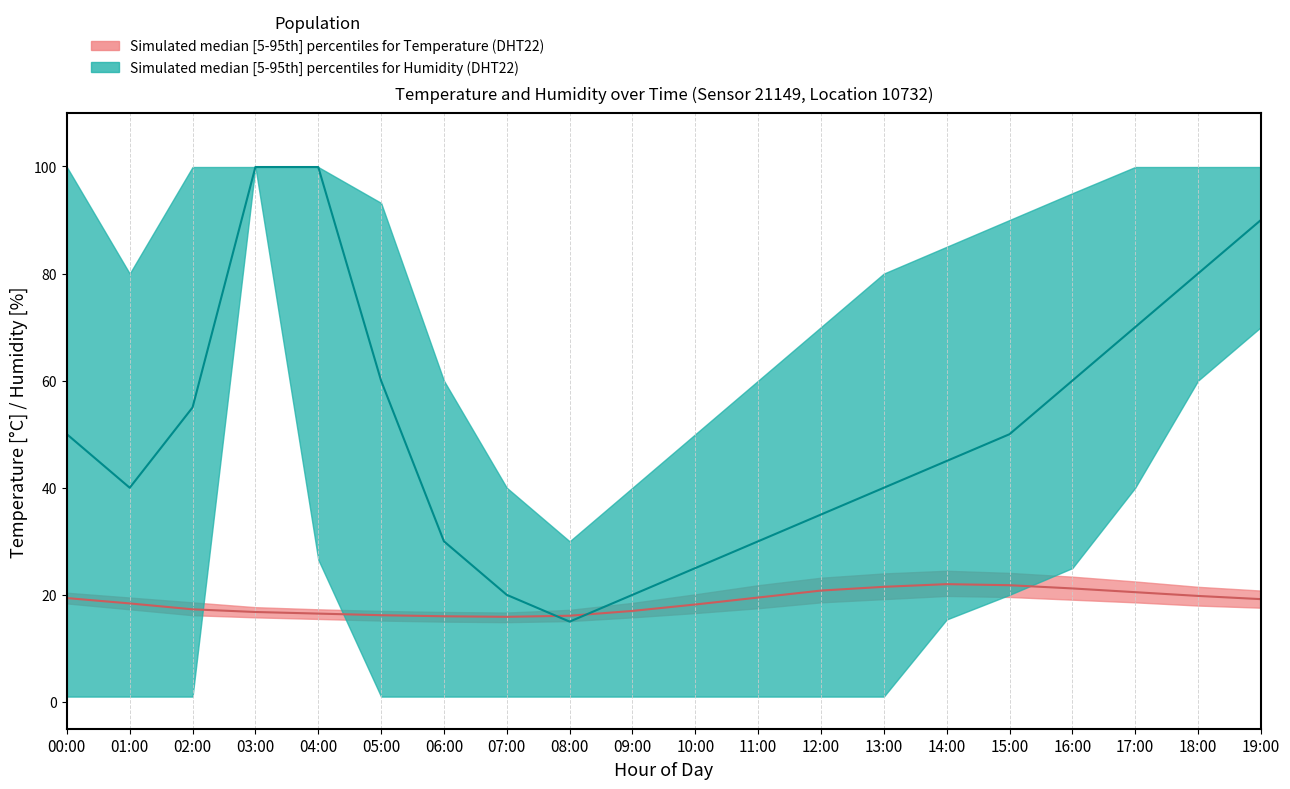

Which series has the widest spread of values?

humidity_lower